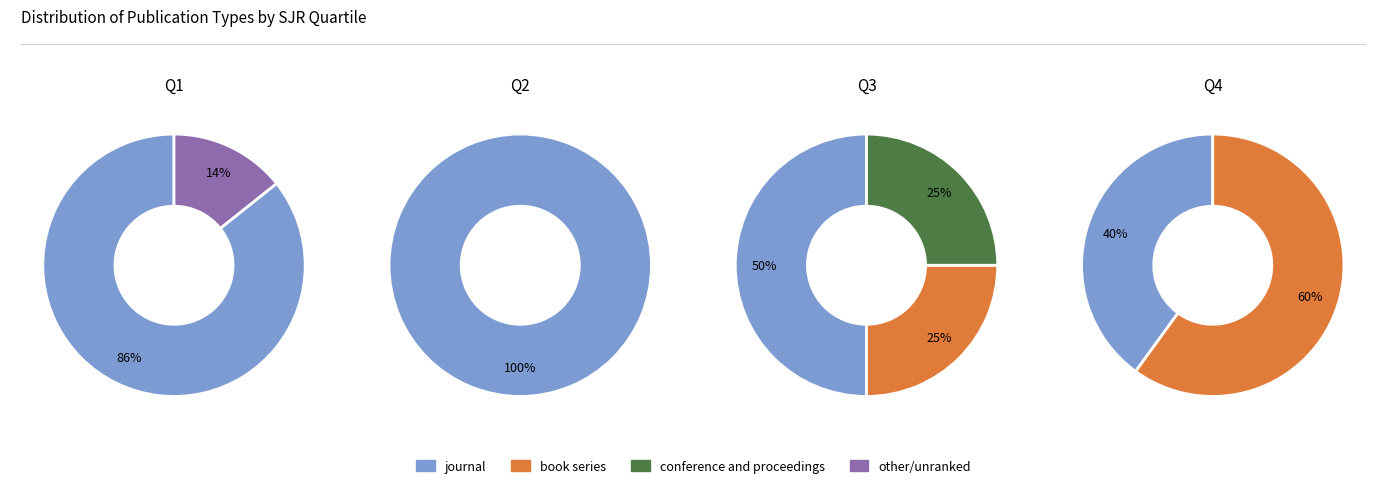

Count the number of slices in the pie.

4